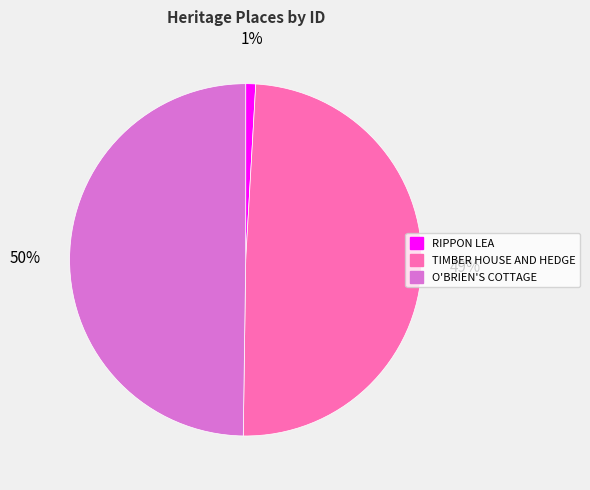

The RIPPON LEA slice represents 1% of the pie. True or false?

True